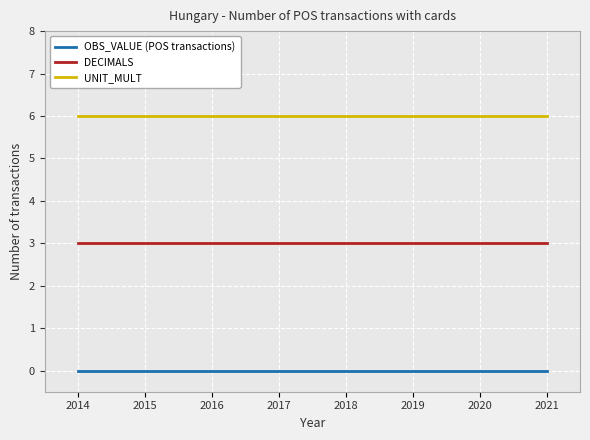

True or false: OBS_VALUE (POS transactions) and DECIMALS intersect in this chart.

False